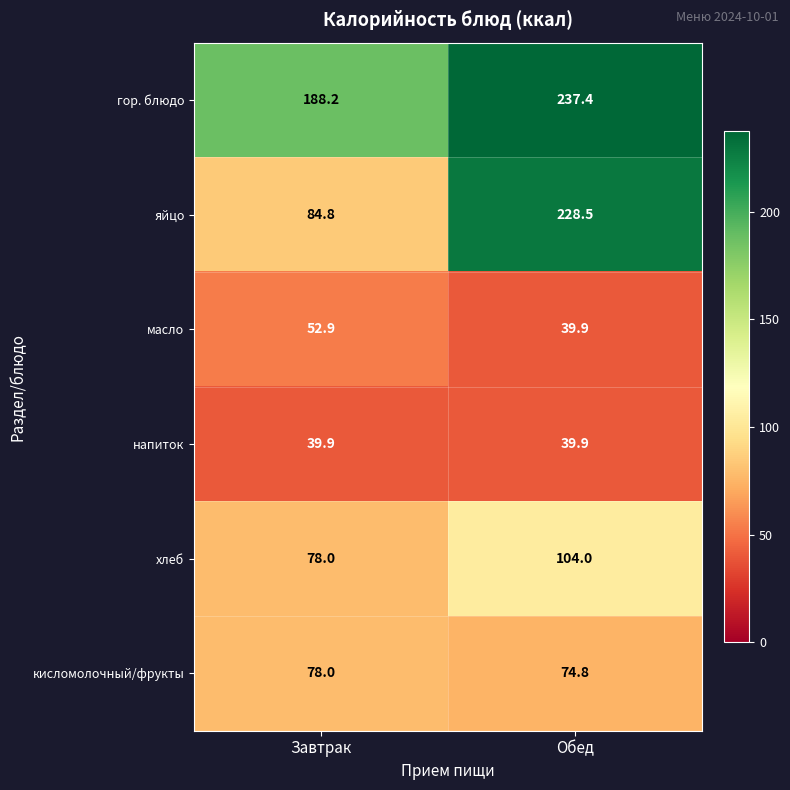

The масло series shows 39.9 at Обед. True or false?

True